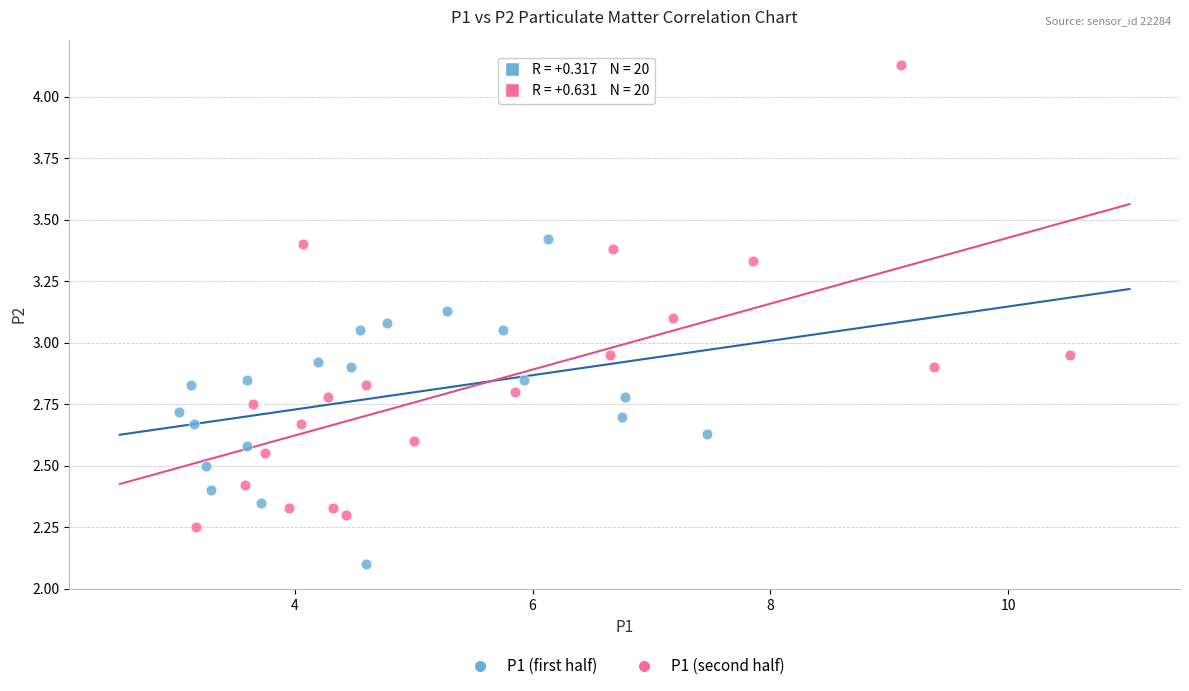

Which series reaches the minimum Y coordinate?

P1 (first half)